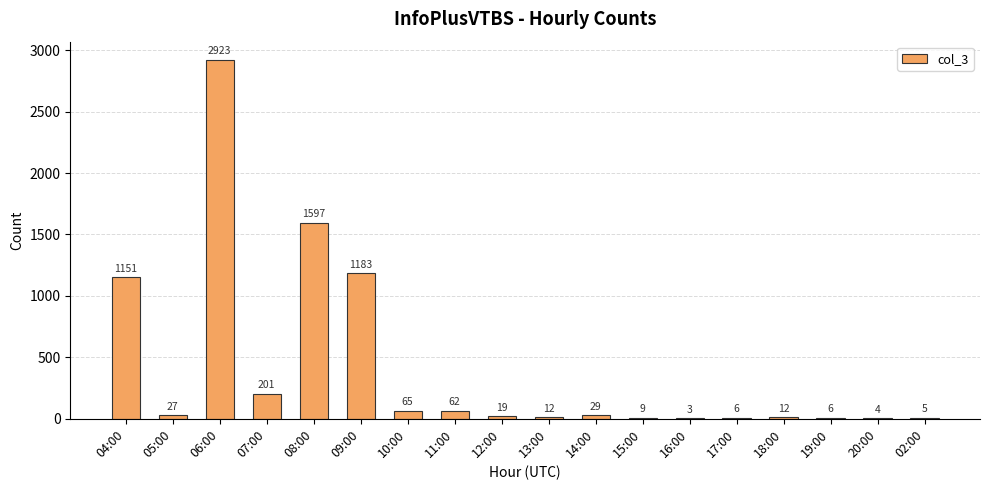

What is the maximum value shown in the chart?

2923